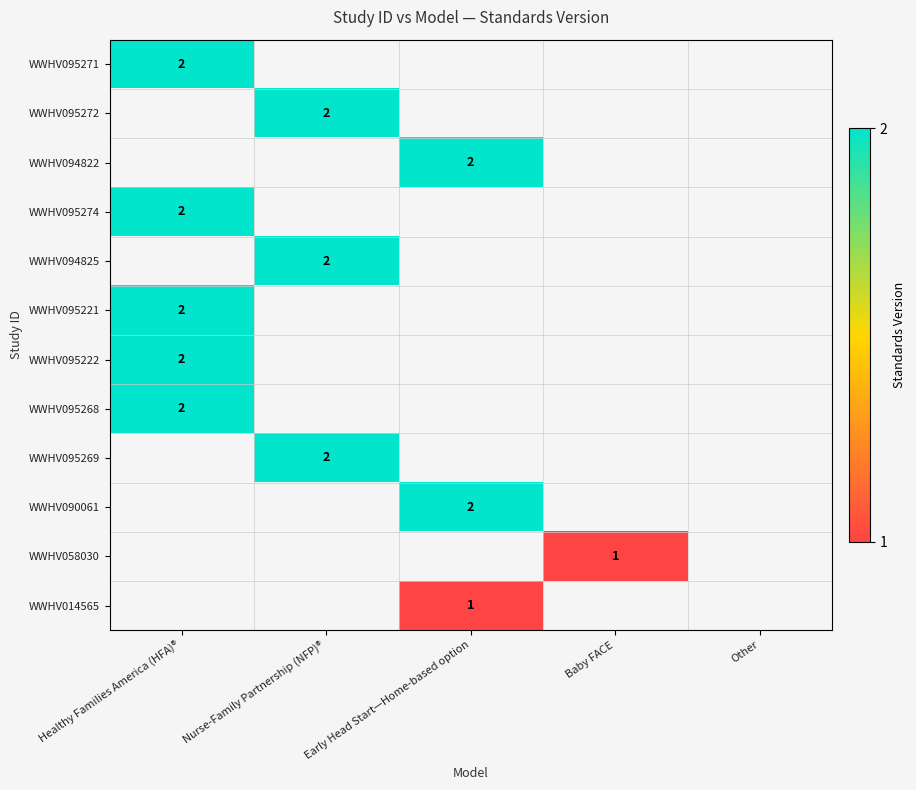

What is the greatest value displayed?

2.0